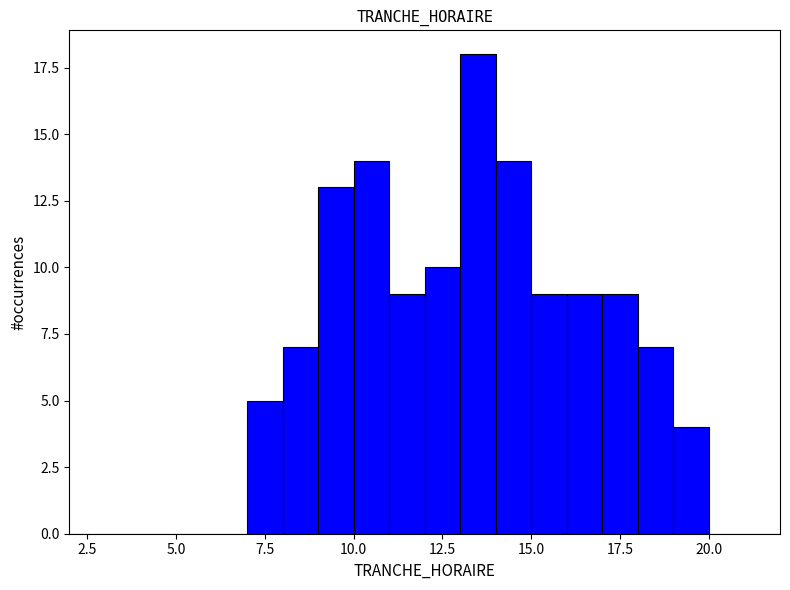

Around what value on the x-axis is the tallest bar? Give the approximate position of its centre, as read against the axis.

13.5